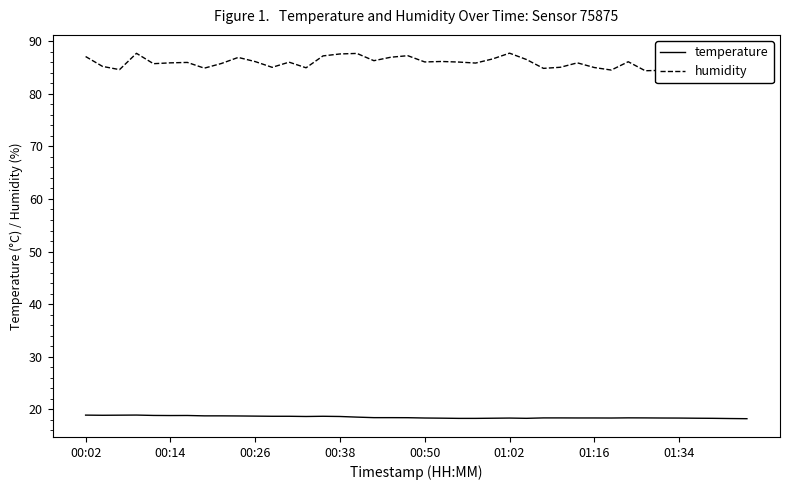

What is the maximum value for temperature?

18.9